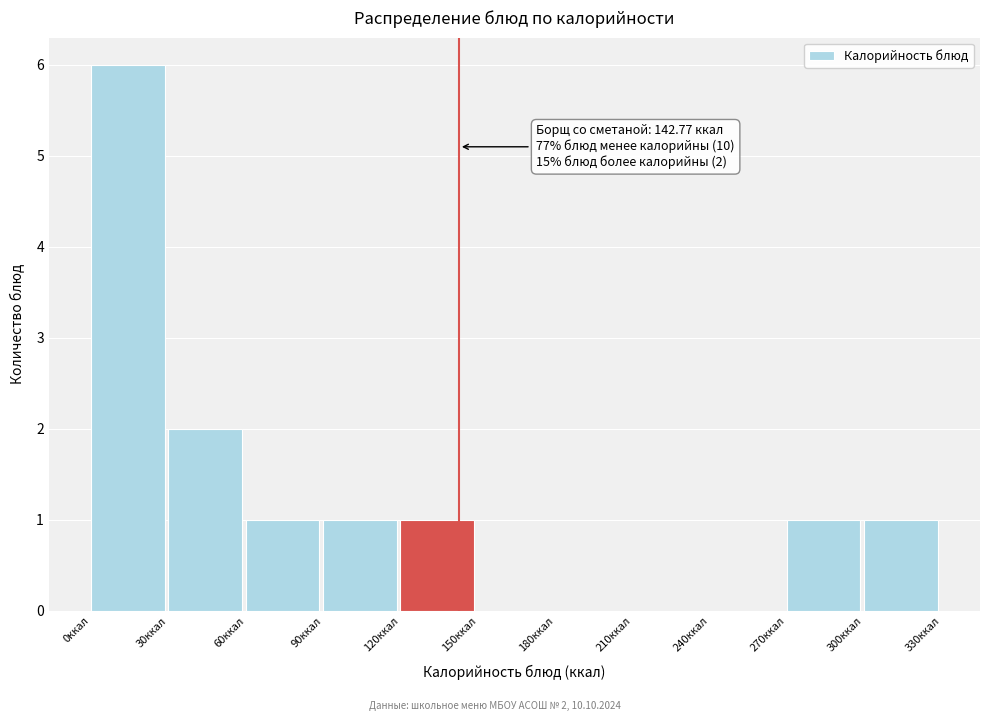

Which range on the x-axis has the tallest bar?

0 to 30